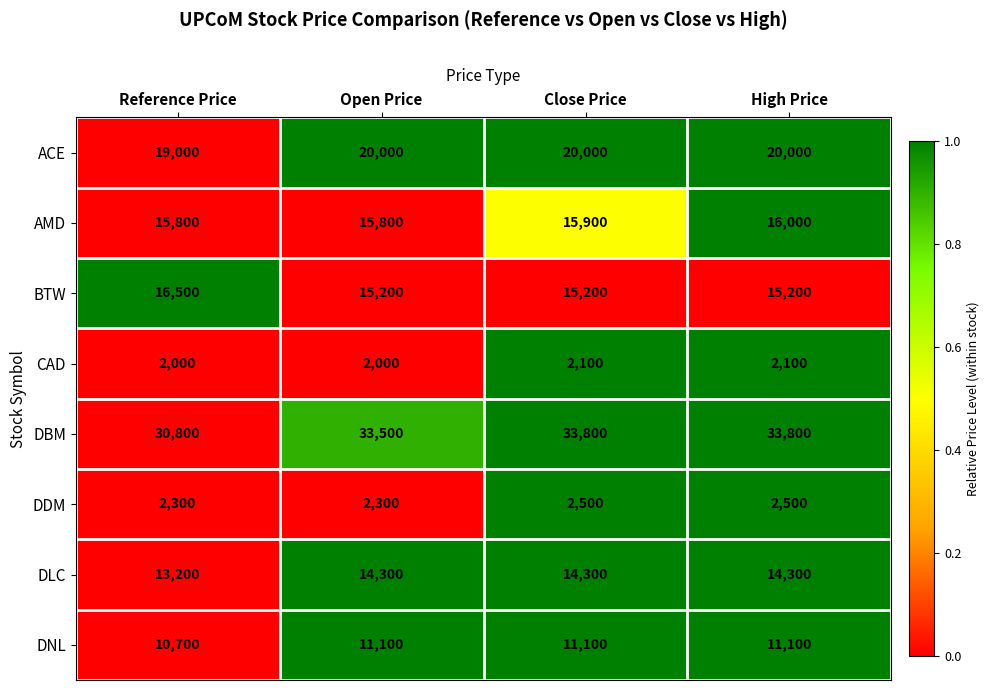

Is it true that DLC equals 19951 at High Price?

False